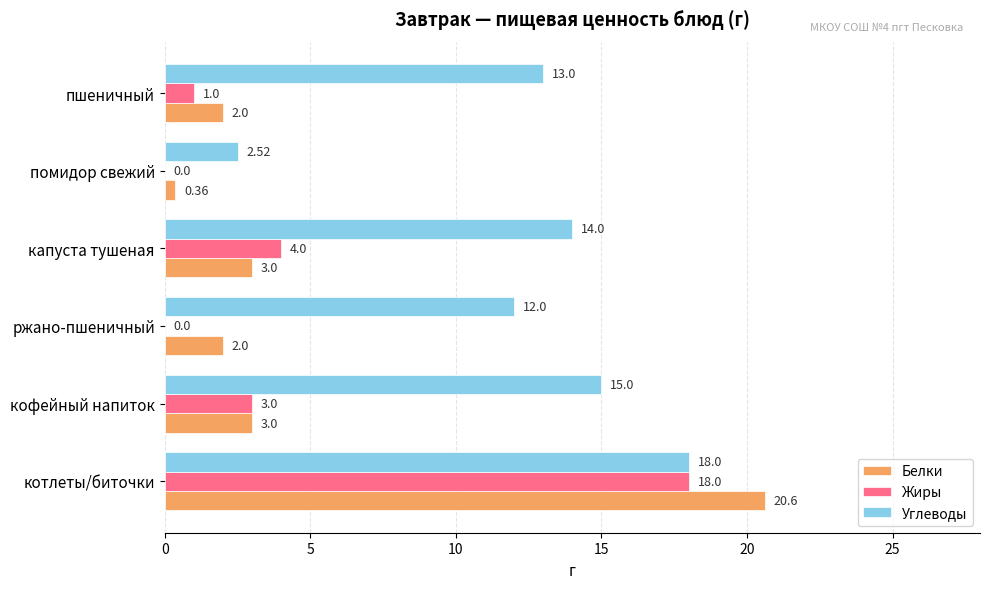

Where is Жиры nearest to the value 9?

капуста тушеная